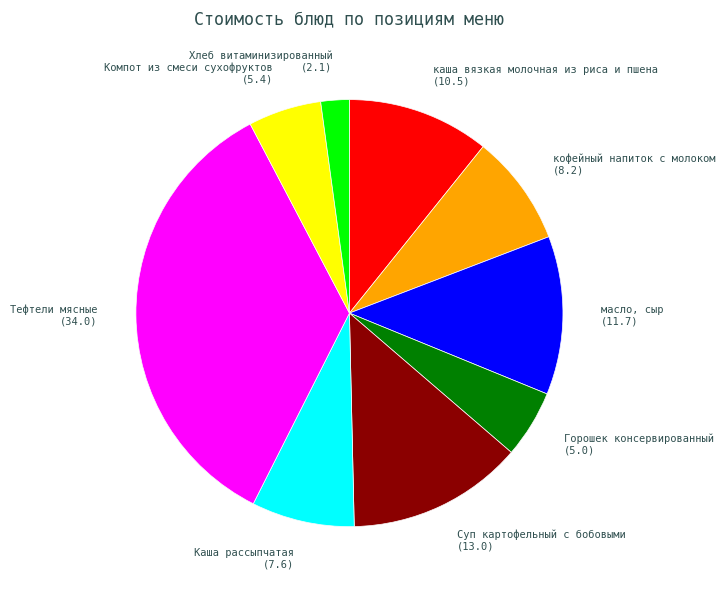

What portion of the pie excludes Тефтели мясные?

65.1%